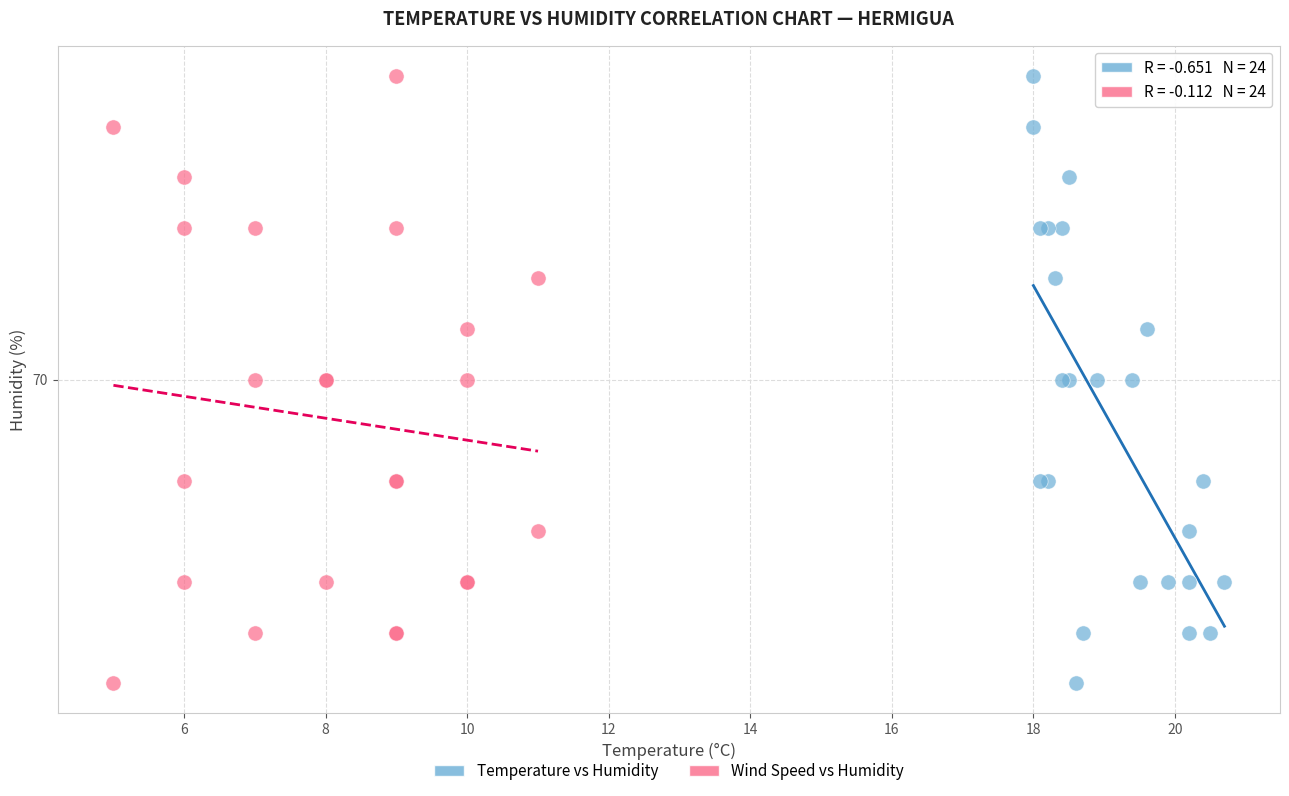

What are all the series names shown in the legend?

Temperature vs Humidity, Wind Speed vs Humidity